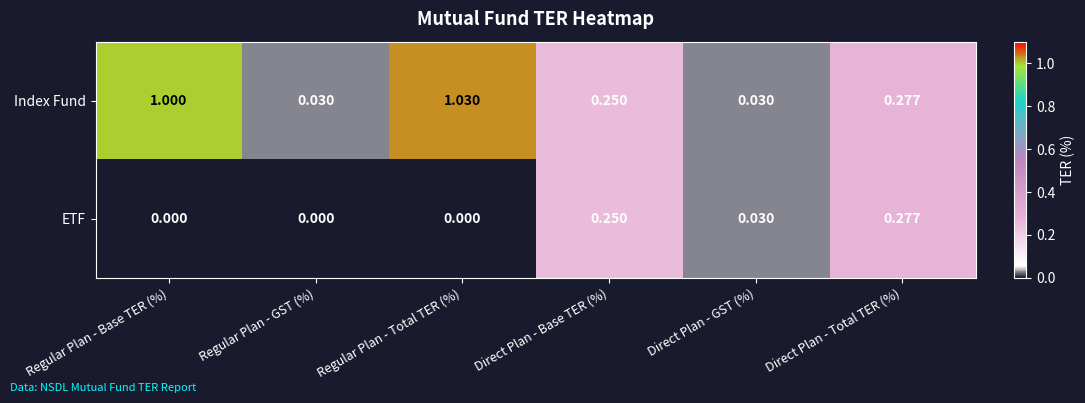

List the series in order of their overall mean, highest first.

Index Fund, ETF